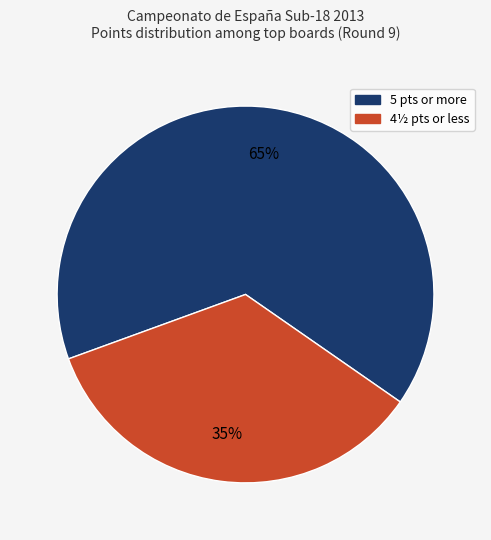

To the nearest percent, what is the average slice percentage?

50%